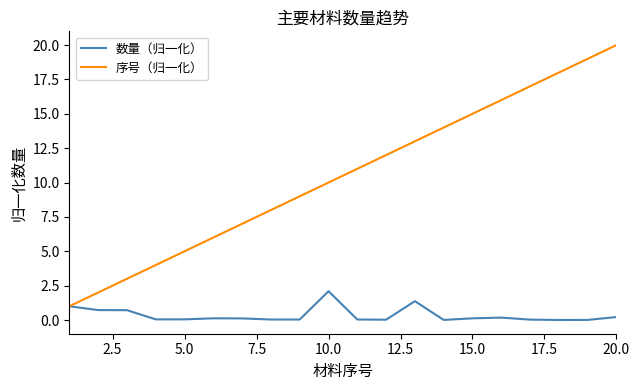

Which series has the largest total across all categories?

序号（归一化）